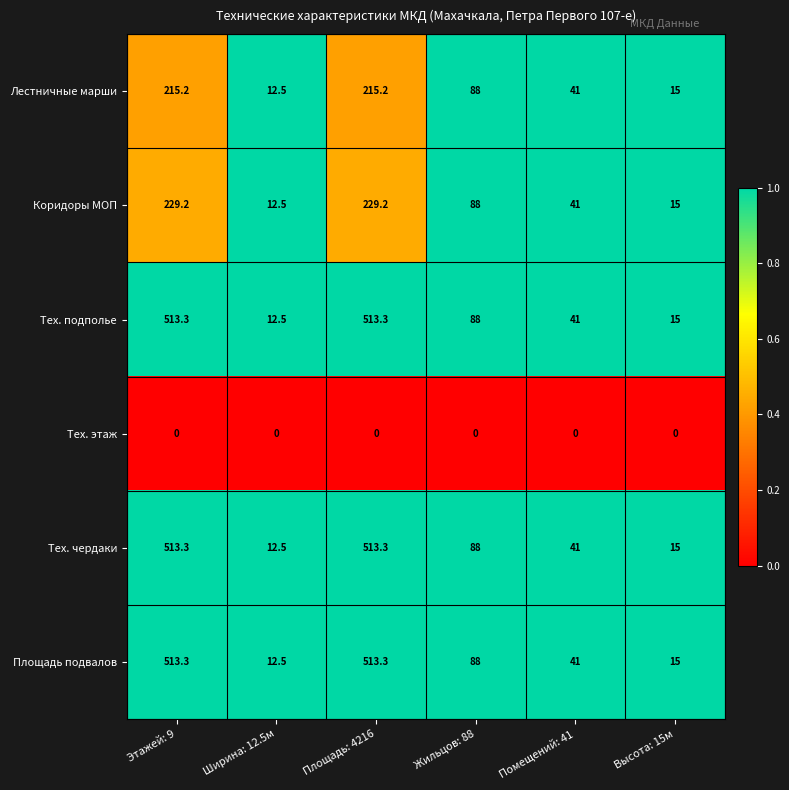

How many series are shown in this chart?

6